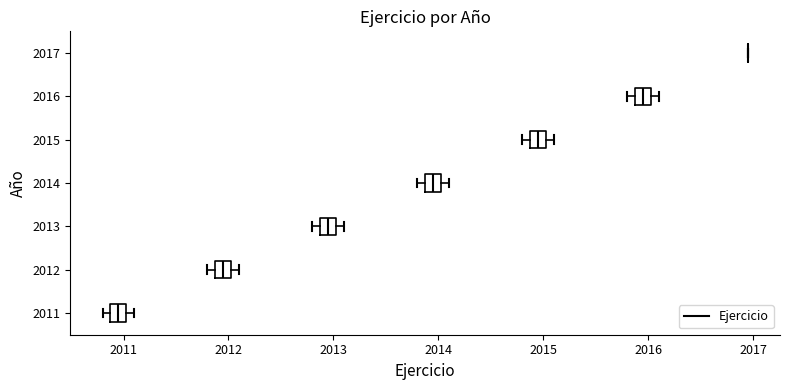

Reading bottom to top, read every box against the x-axis: the position of its median line, the range the box covers, and the ends of its whiskers. The values are not printed on the chart, so give them approximately, as read against the axis.

2011: median 2011.0 (inside the box), box 2010.9 to 2011.0, whiskers 2010.8 to 2011.1
2012: median 2012.0 (inside the box), box 2011.9 to 2012.0, whiskers 2011.8 to 2012.1
2013: median 2013.0 (inside the box), box 2012.9 to 2013.0, whiskers 2012.8 to 2013.1
2014: median 2014.0 (inside the box), box 2013.9 to 2014.0, whiskers 2013.8 to 2014.1
2015: median 2015.0 (inside the box), box 2014.9 to 2015.0, whiskers 2014.8 to 2015.1
2016: median 2016.0 (inside the box), box 2015.9 to 2016.0, whiskers 2015.8 to 2016.1
2017: box collapsed to a line at 2017.0, whiskers 2017.0 to 2017.0